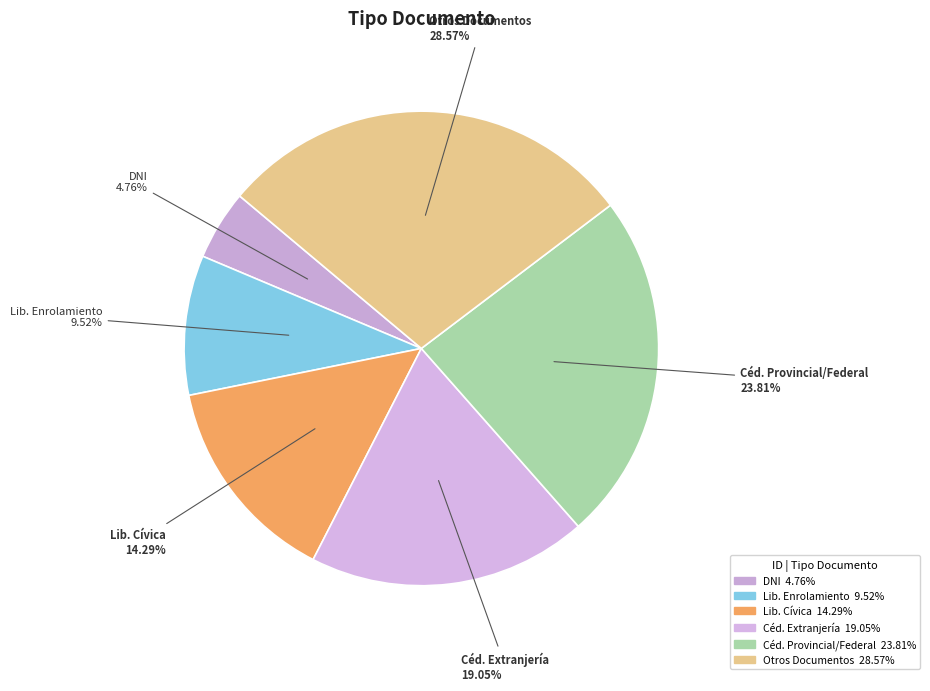

Combined, do Céd. Extranjería and Céd. Provincial/Federal account for over 50%?

No